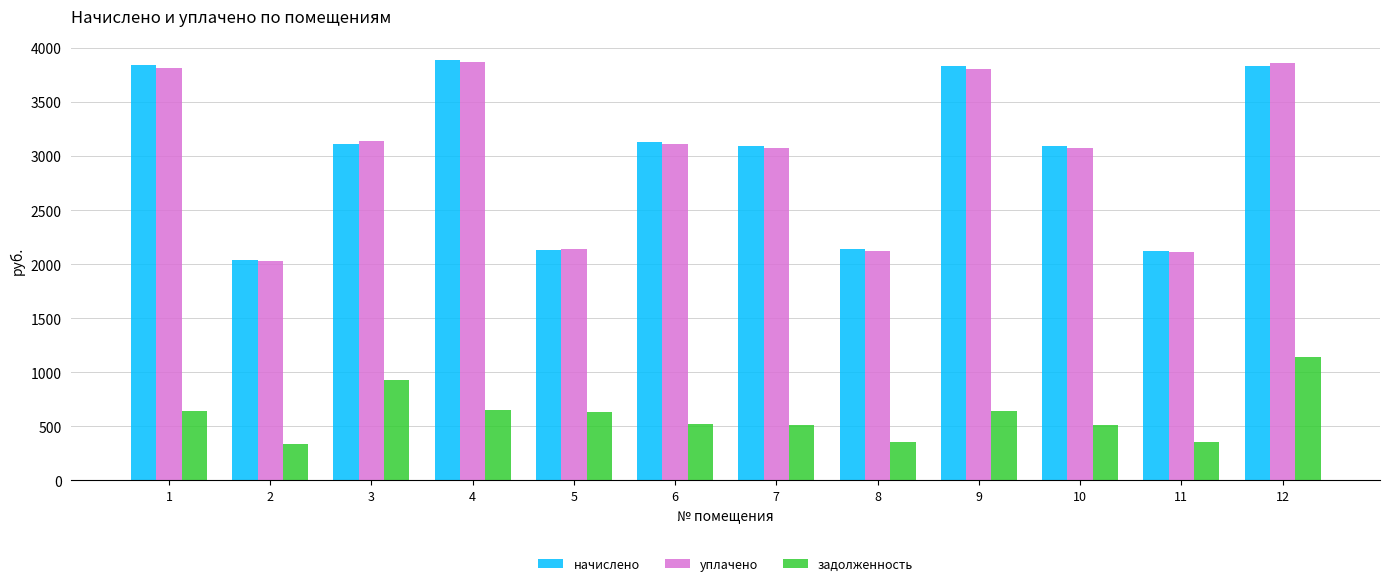

What is the total value across all series at 11?

4588.2